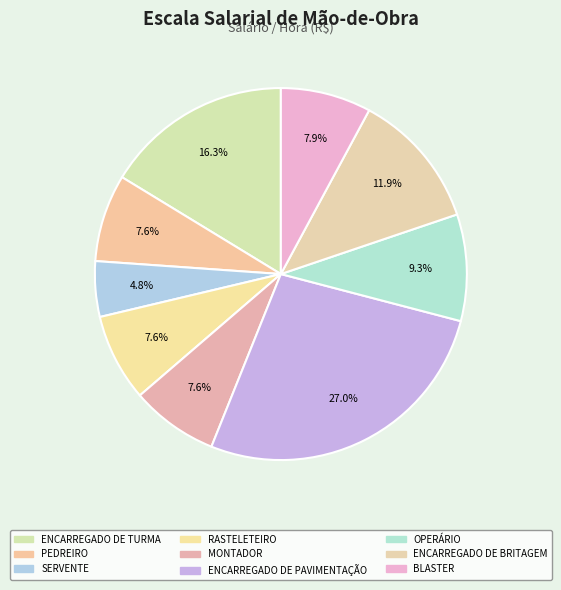

Which category has the smallest portion of the pie?

SERVENTE